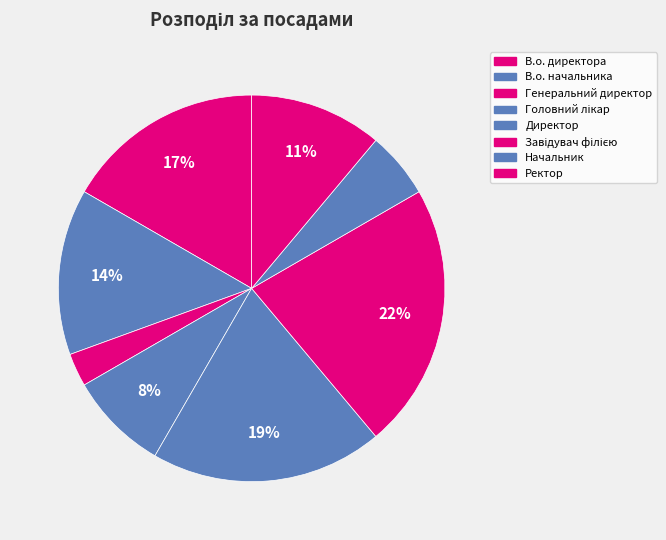

Does Ректор represent more than half of the total?

No